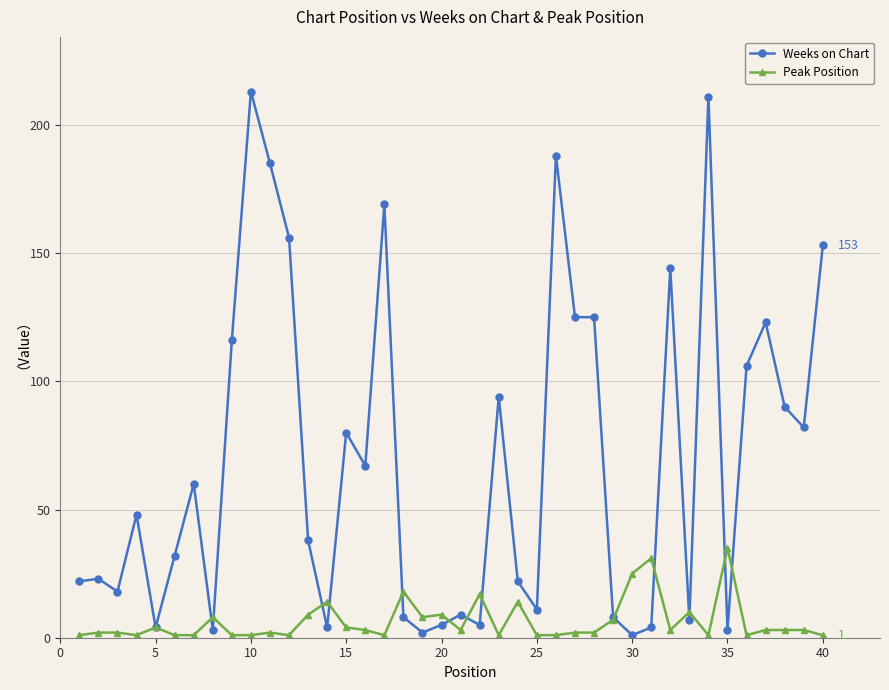

List the series in order of their overall mean, lowest first.

Peak Position, Weeks on Chart